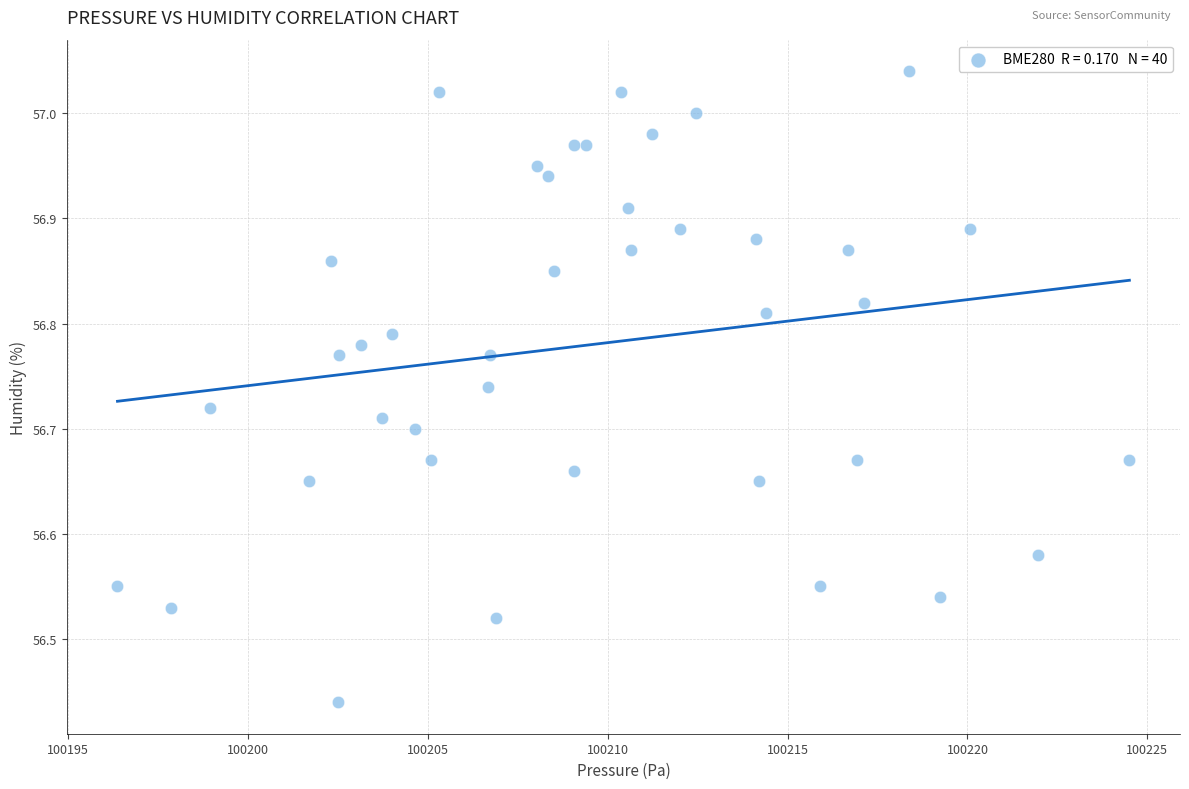

What is the range of X values (max minus min)?

28.1